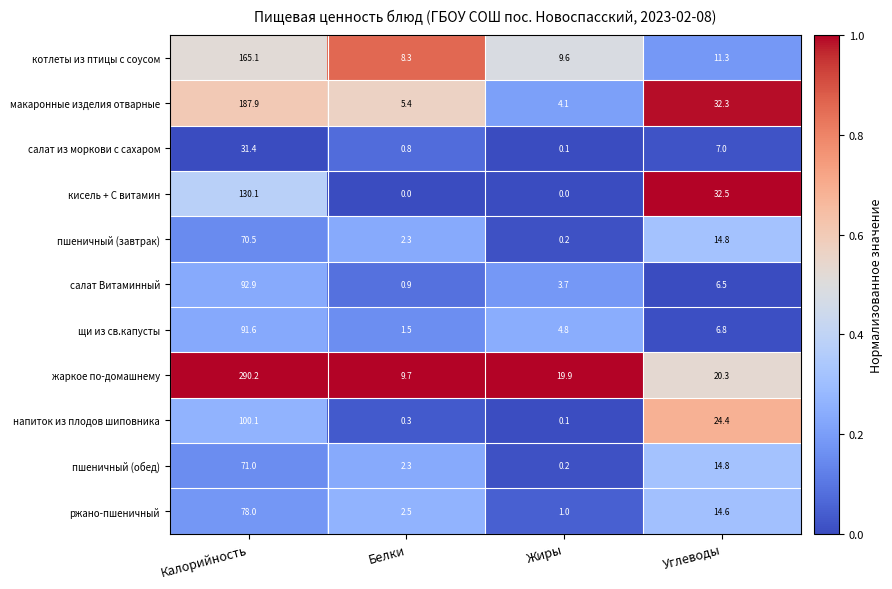

List the labels in order of жаркое по-домашнему value, smallest first.

Белки, Жиры, Углеводы, Калорийность